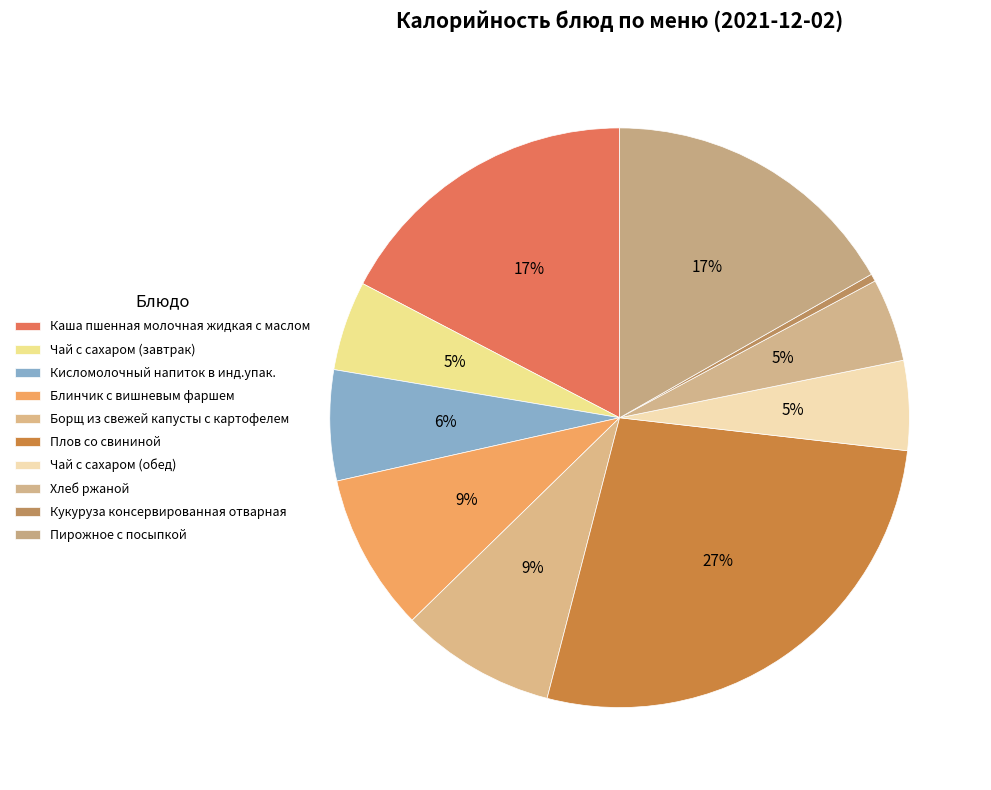

How much of the chart is everything except Чай с сахаром (завтрак)?

95.0%